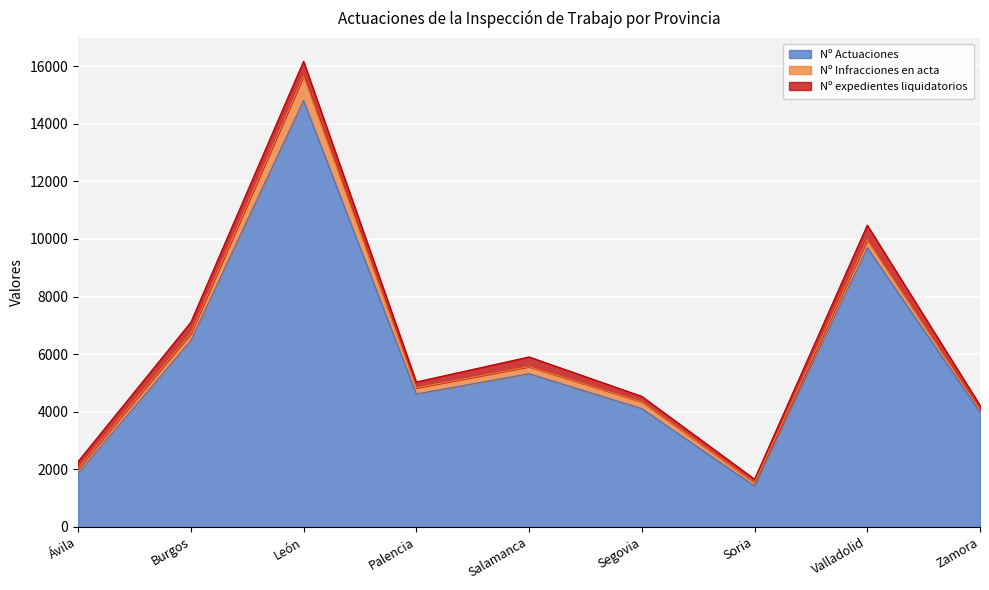

Reading left to right, what are all the values shown in this chart?

Nº Actuaciones: Ávila=1865	Burgos=6469	León=14807	Palencia=4614	Salamanca=5319	Segovia=4107	Soria=1417	Valladolid=9696	Zamora=3979
Nº Infracciones en acta: Ávila=159	Burgos=246	León=850	Palencia=215	Salamanca=245	Segovia=236	Soria=114	Valladolid=271	Zamora=82
Nº expedientes liquidatorios: Ávila=246	Burgos=390	León=515	Palencia=203	Salamanca=338	Segovia=190	Soria=125	Valladolid=513	Zamora=160